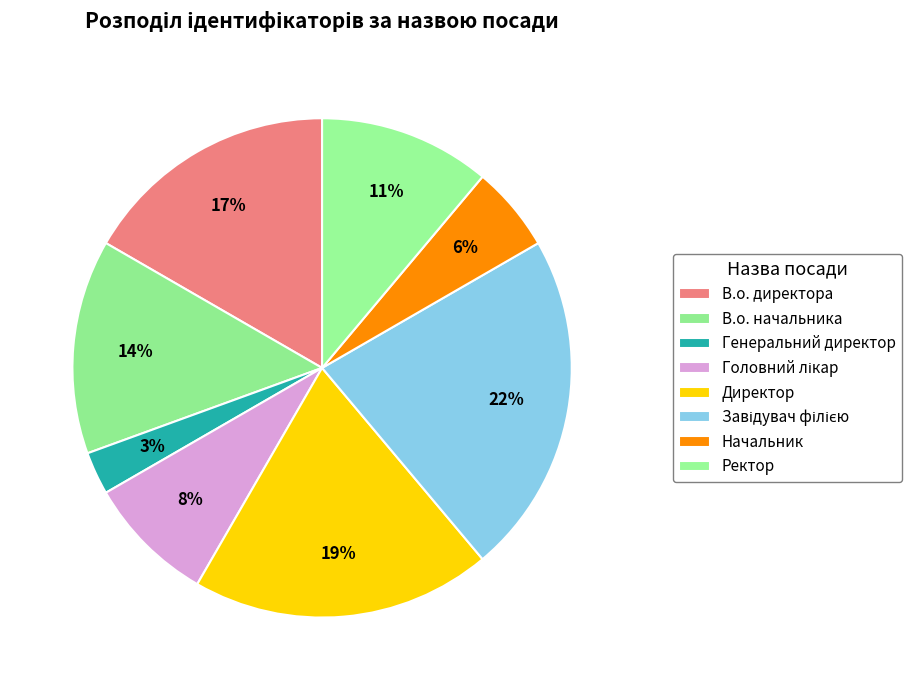

How many slices are in this pie chart?

8